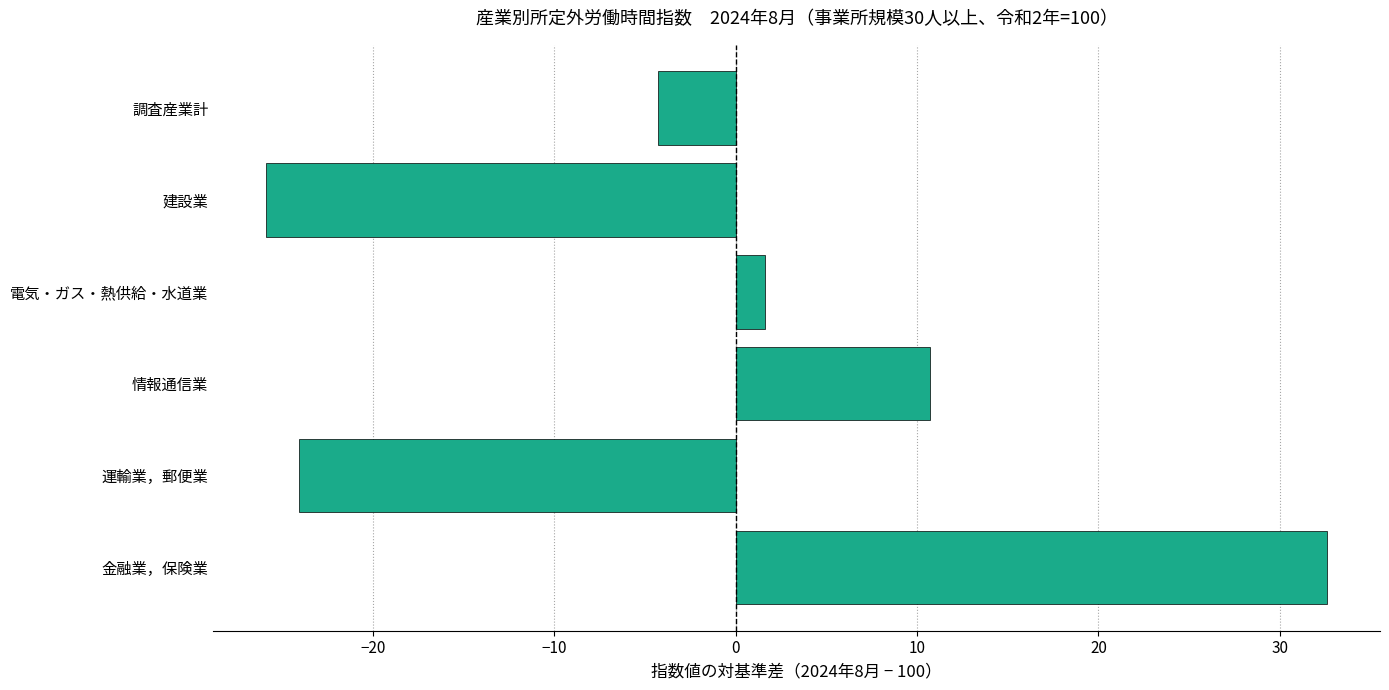

How many values are above zero?

3